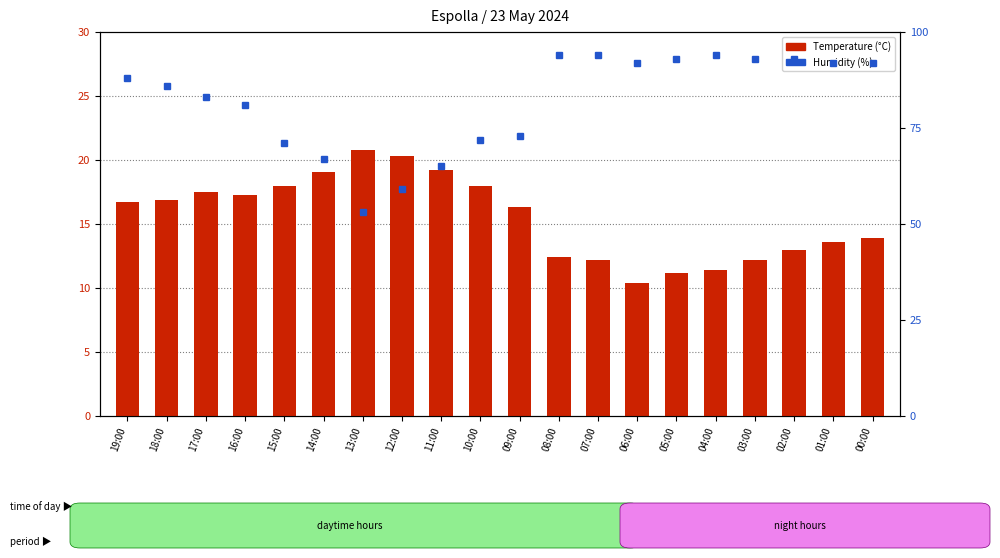

At which category does the chart reach its minimum across all series?

06:00